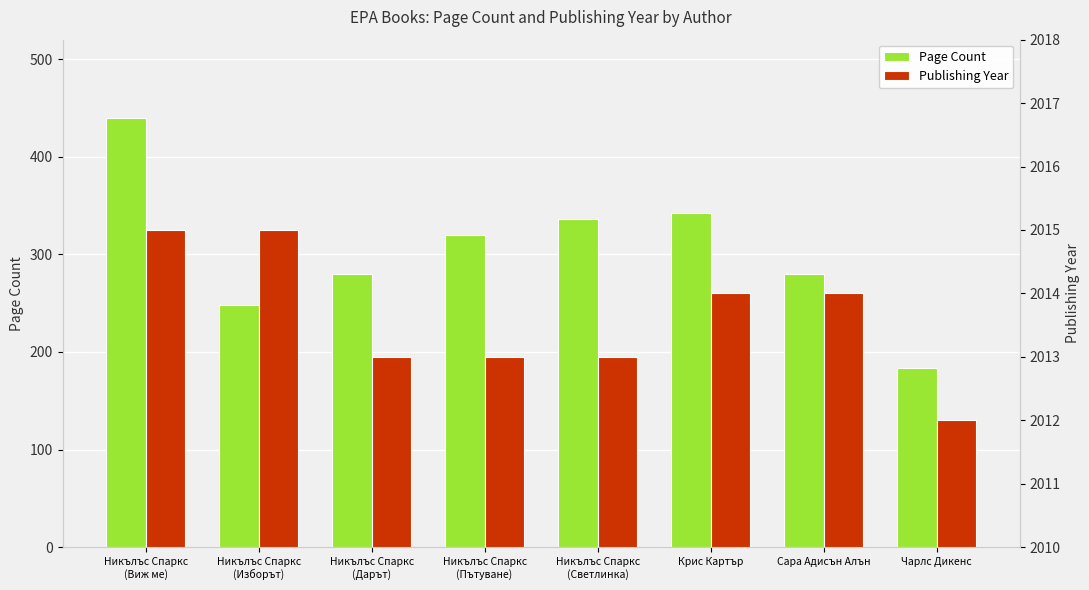

True or false: Page Count has a value of 280 at Никълъс Спаркс
(Дарът).

True